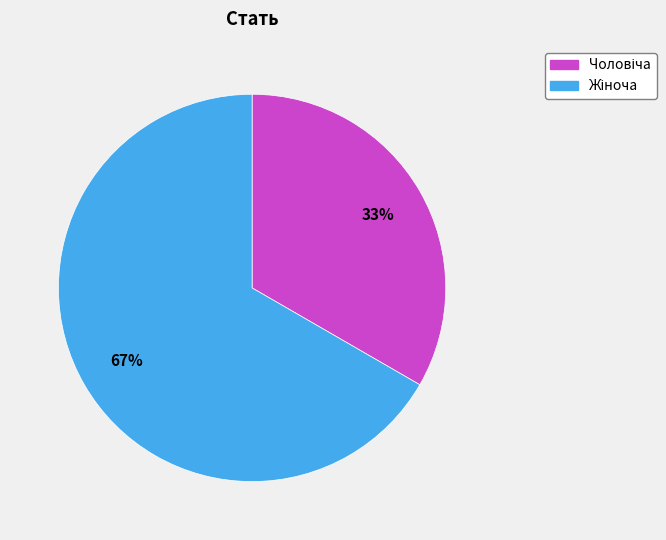

Does any single category account for the majority?

Yes